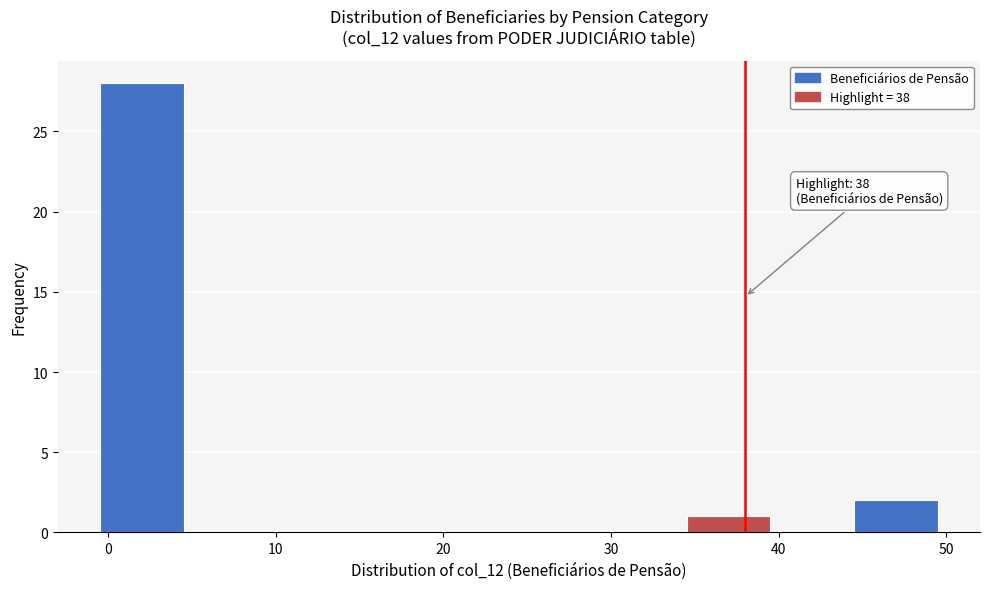

Over which range of the x-axis is the bar tallest?

-0.5 to 4.5